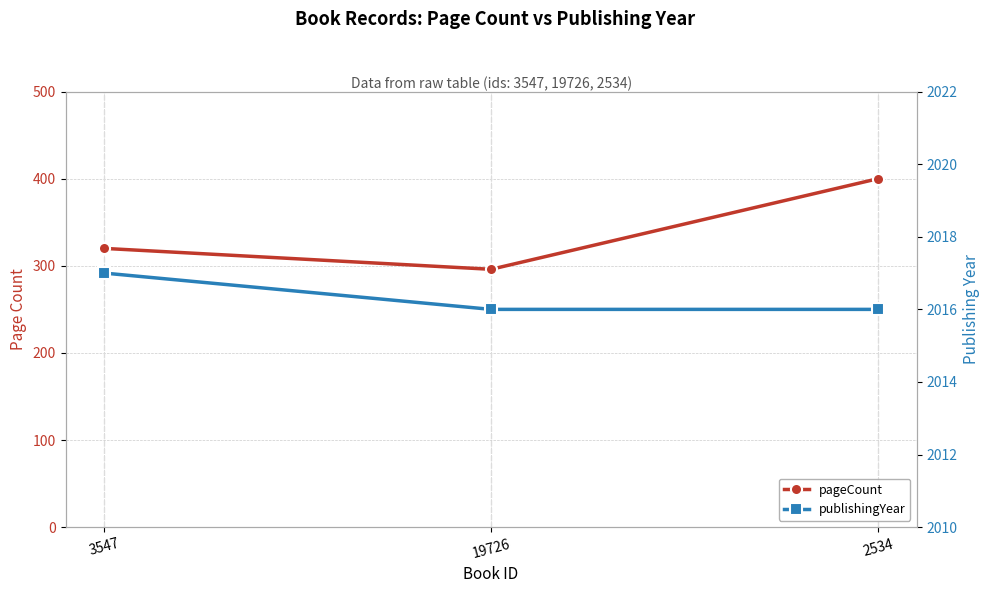

What is the average value of the pageCount series?

339